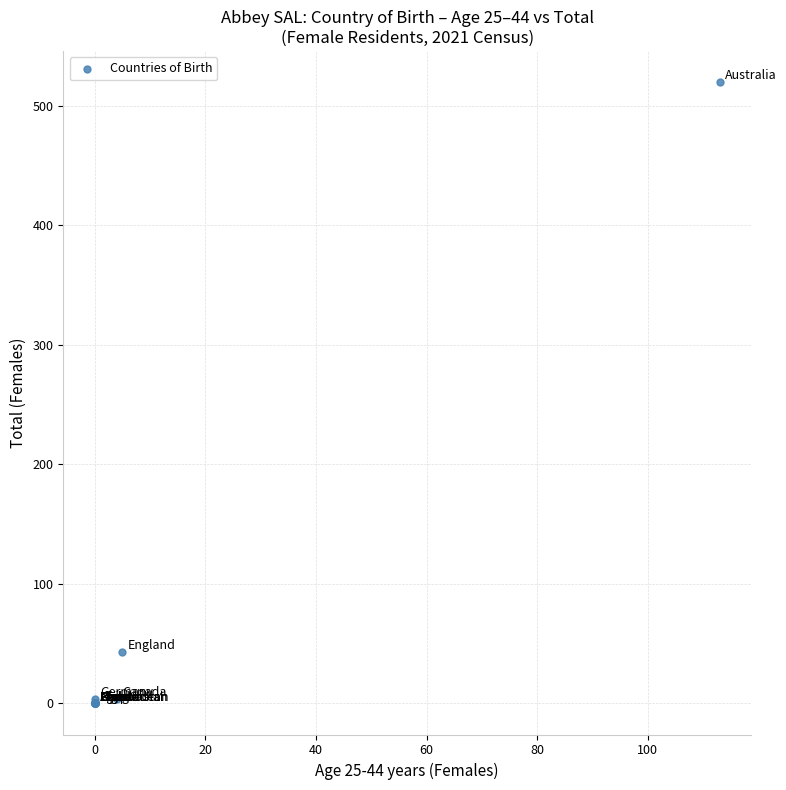

What Y value in the scatter plot is closest to 260?

43